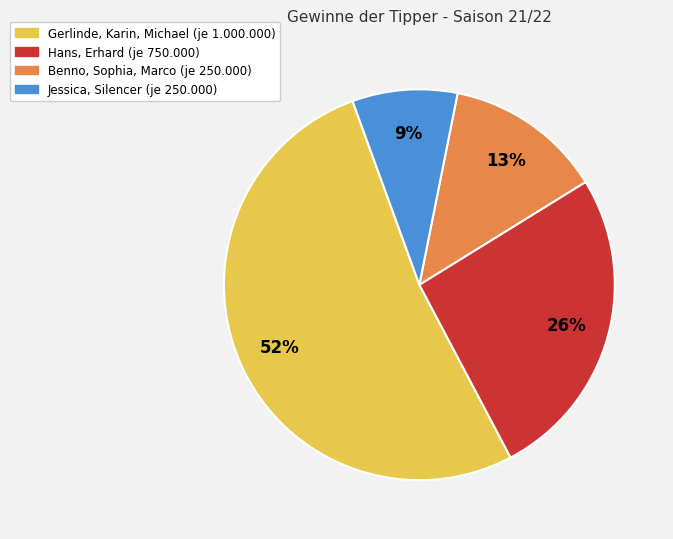

To the nearest percent, what is the difference between the largest and smallest slice percentages?

43%